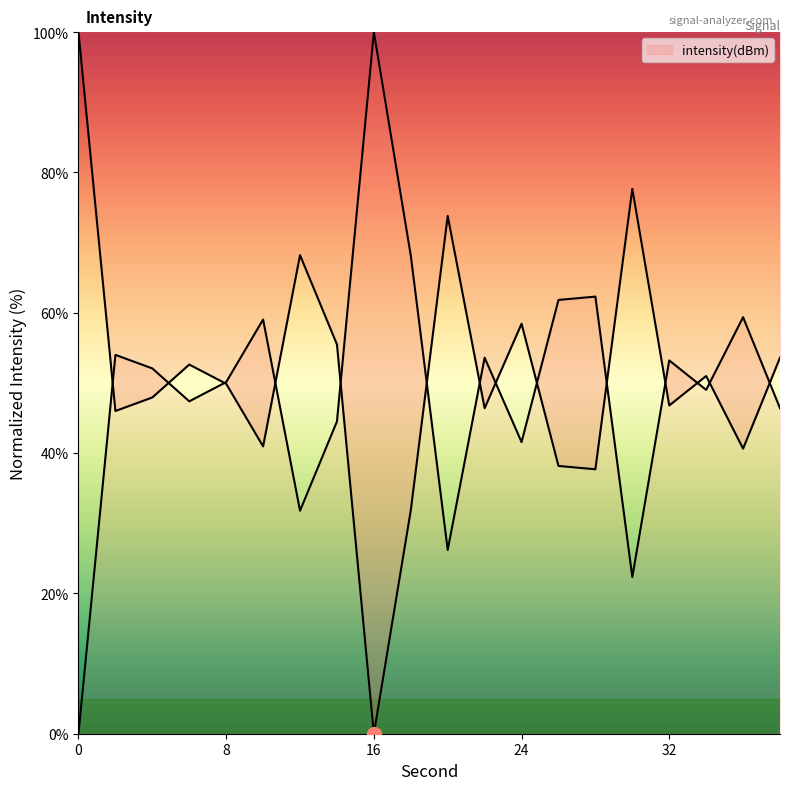

How many lines are shown in the chart?

1